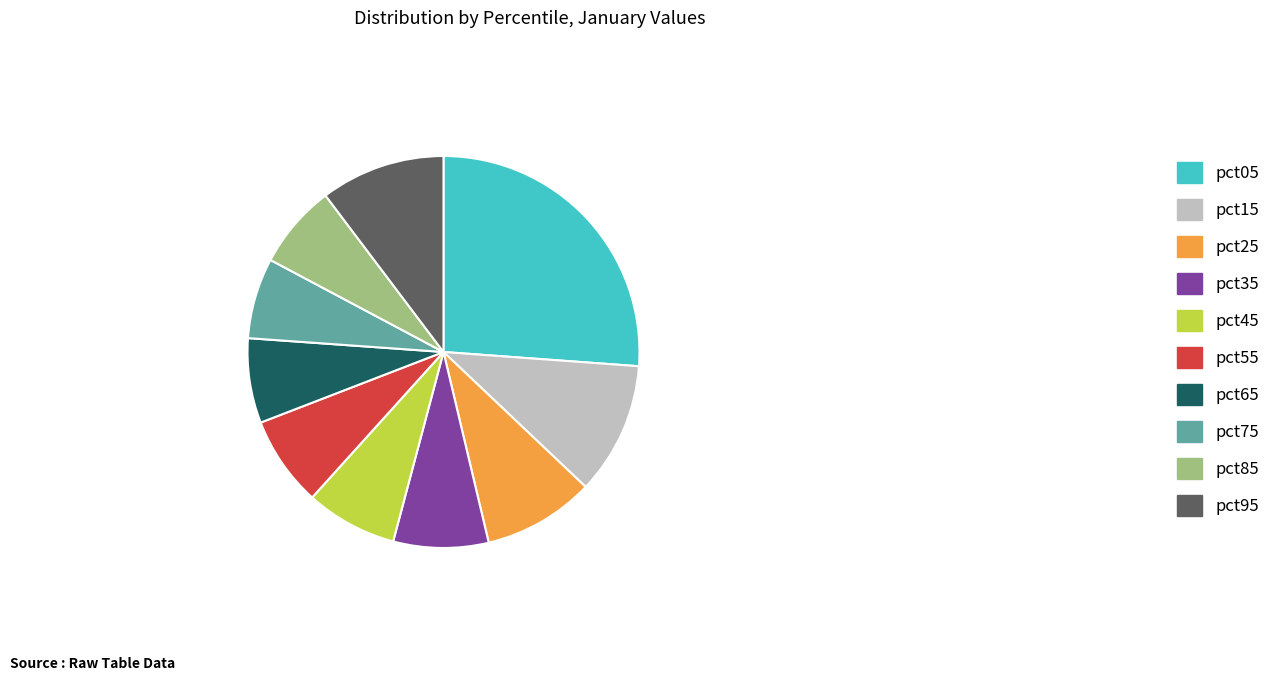

Is the sum of pct75 and pct15 greater than half?

No